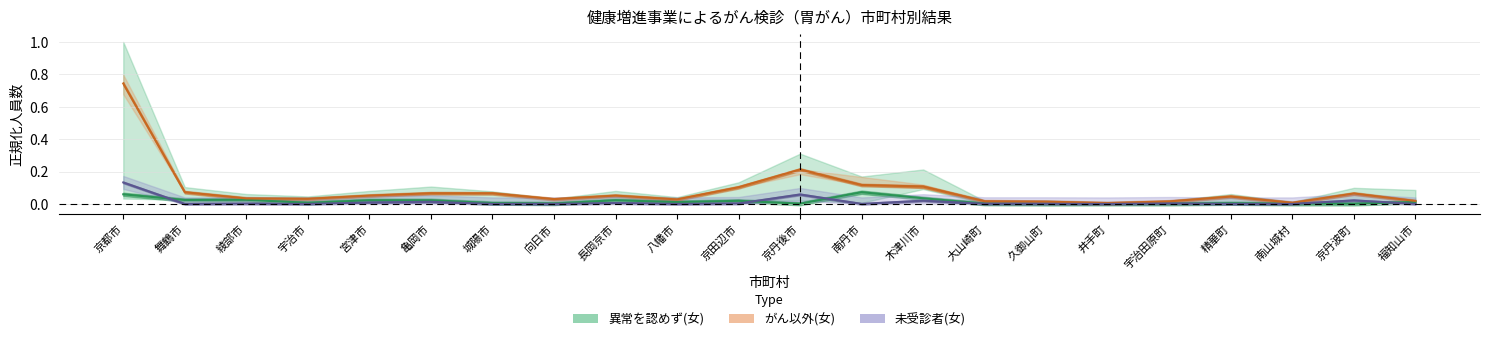

At which category is the sum across all series the highest?

京都市